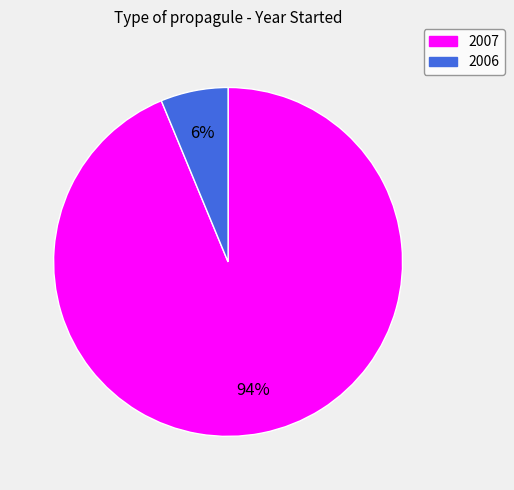

Does any single category account for the majority?

Yes